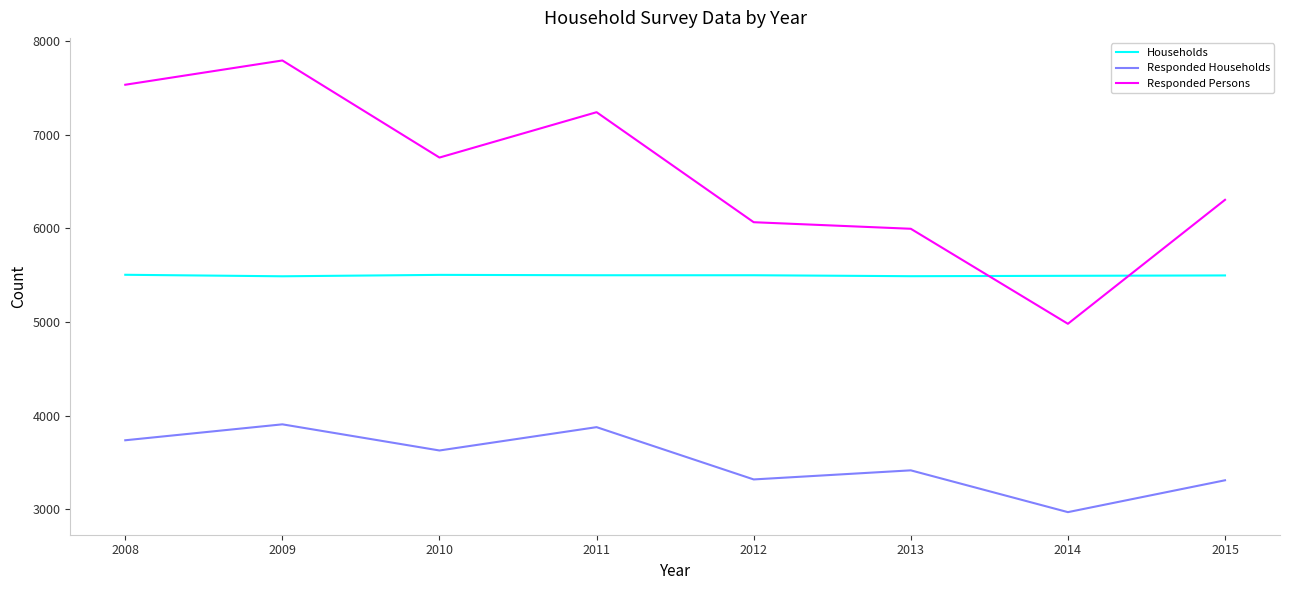

Reading left to right, what are all the values shown in this chart?

Households: 2015=5496	2014=5492	2013=5488	2012=5498	2011=5498	2010=5502	2009=5487	2008=5503
Responded Households: 2015=3310	2014=2970	2013=3416	2012=3319	2011=3877	2010=3628	2009=3907	2008=3737
Responded Persons: 2015=6303	2014=4980	2013=5994	2012=6064	2011=7238	2010=6754	2009=7790	2008=7531